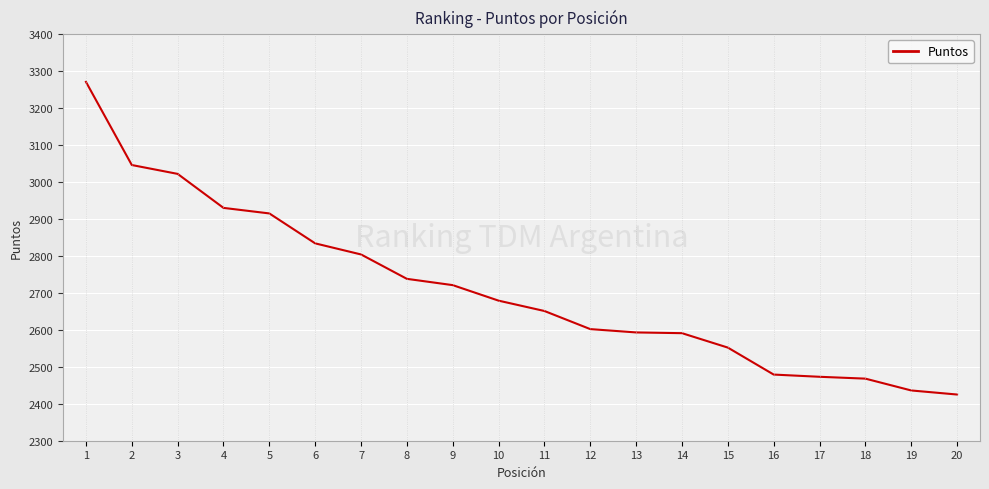

The value at 11 is 1313. True or false?

False